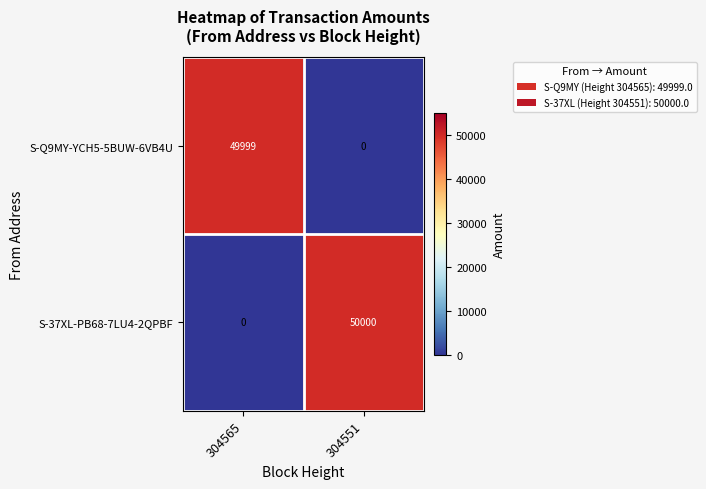

What is the spread (max minus min) of values at 304551?

50000